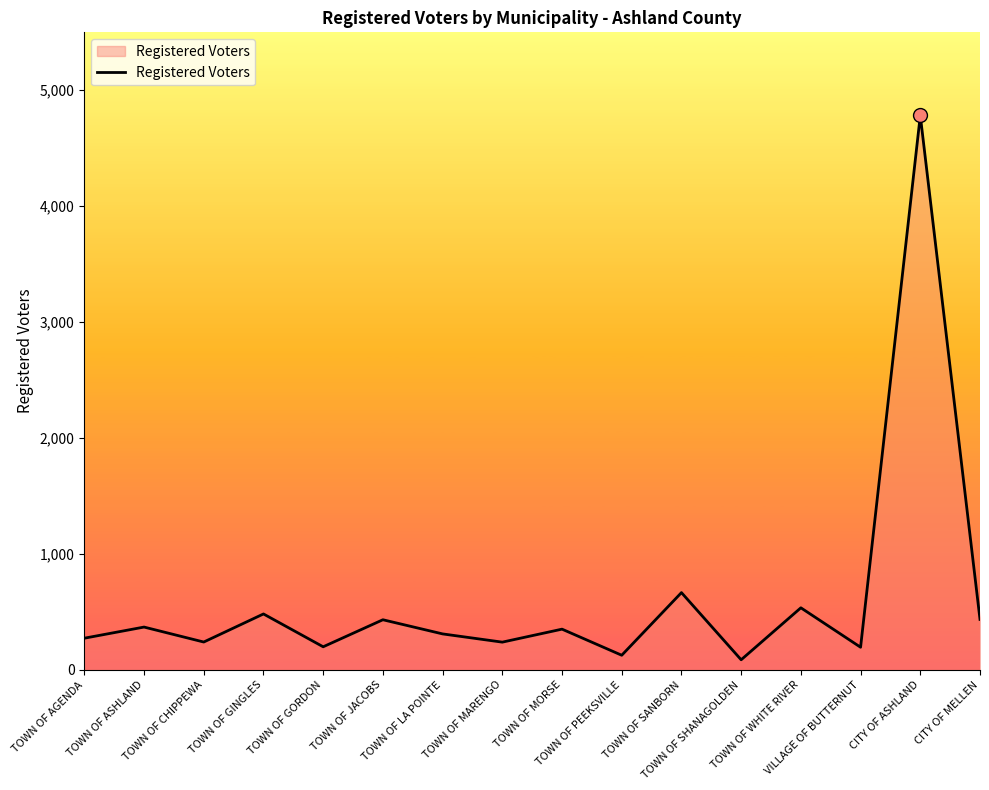

What is the greatest value displayed?

4779